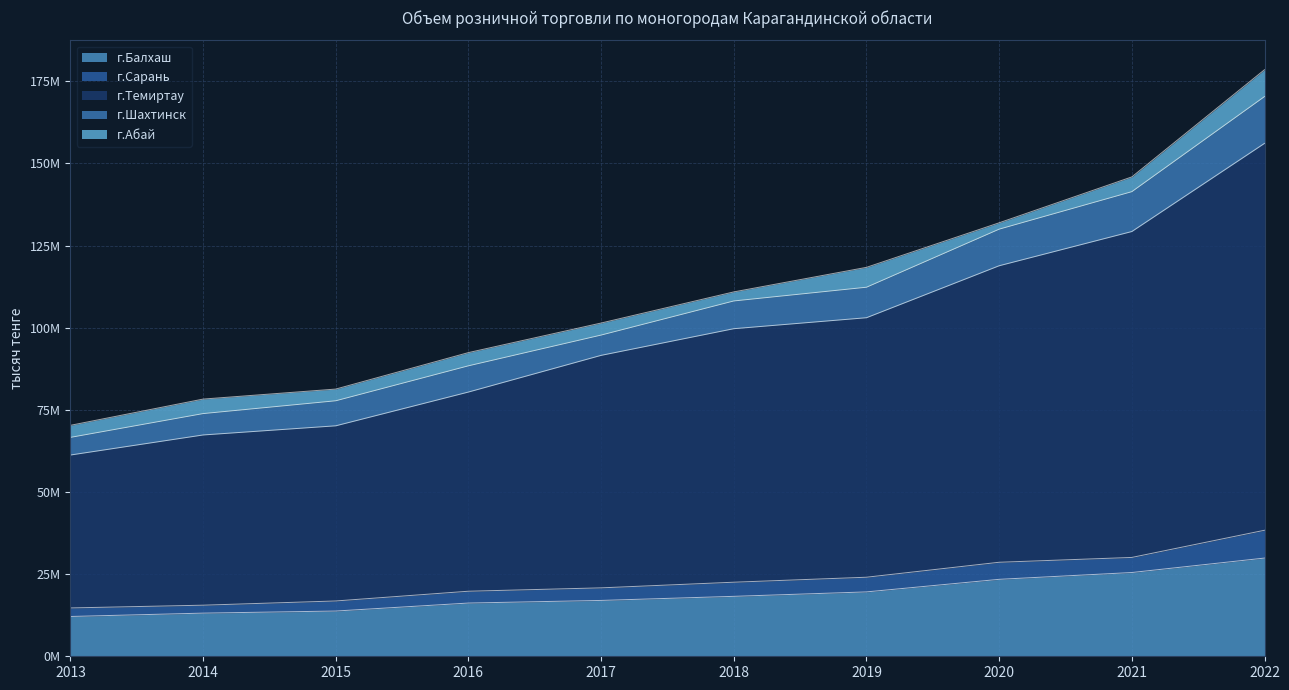

List the series in order of their peak value, highest first.

г.Темиртау, г.Балхаш, г.Шахтинск, г.Сарань, г.Абай